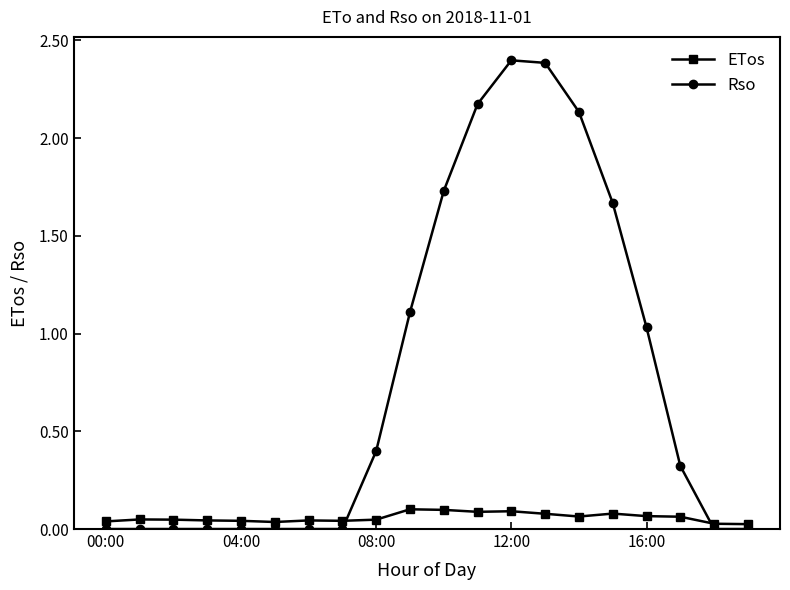

In Rso, how many points are higher than both neighbors (excluding endpoints)?

1